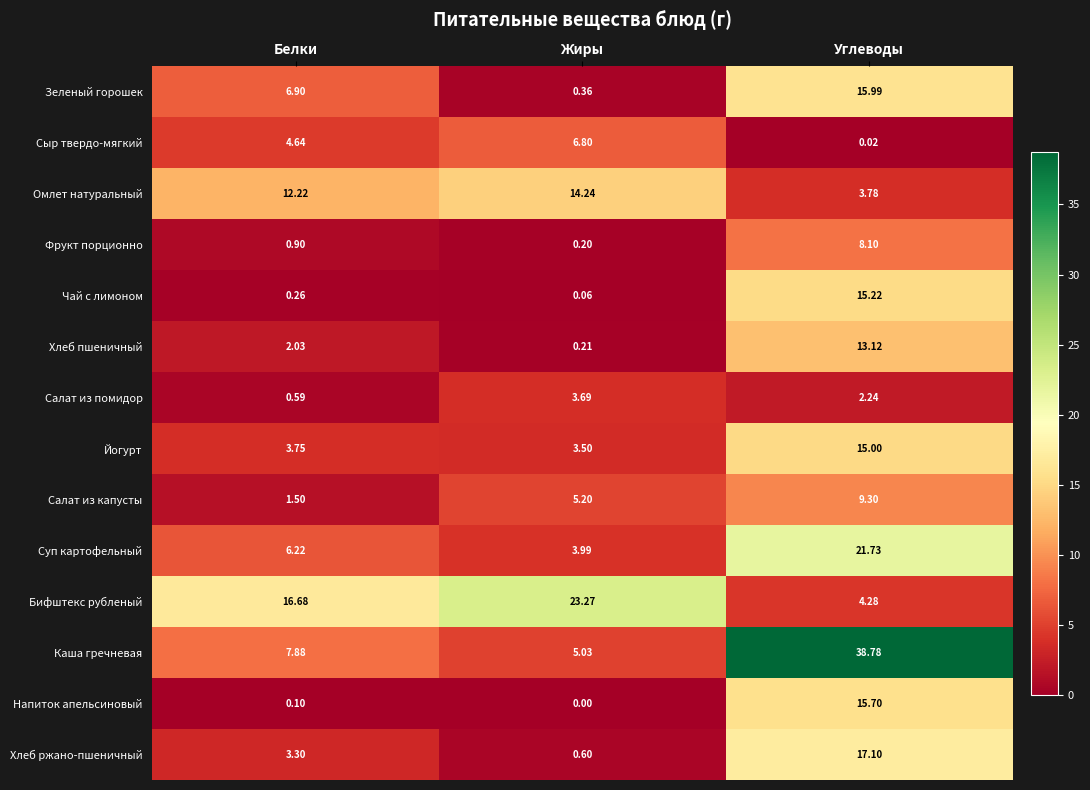

Rank the series by their maximum value, from highest to lowest.

Каша гречневая, Бифштекс рубленый, Суп картофельный, Хлеб ржано-пшеничный, Зеленый горошек, Напиток апельсиновый, Чай с лимоном, Йогурт, Омлет натуральный, Хлеб пшеничный, Салат из капусты, Фрукт порционно, Сыр твердо-мягкий, Салат из помидор